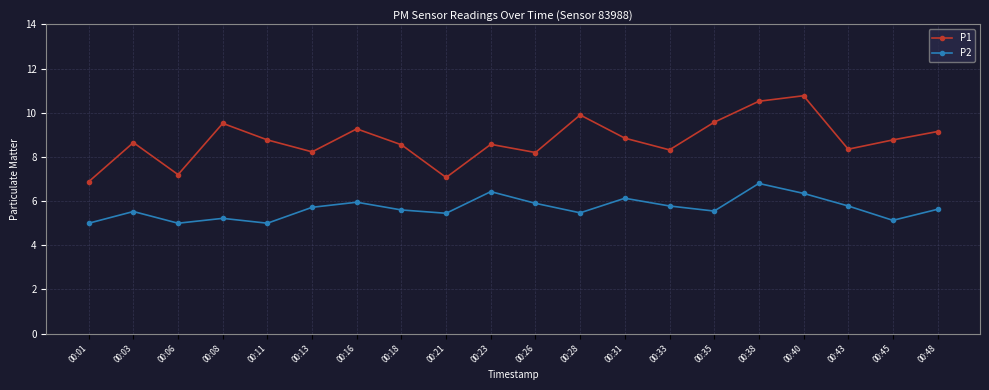

Does the chart display data point markers on the line(s)?

Yes